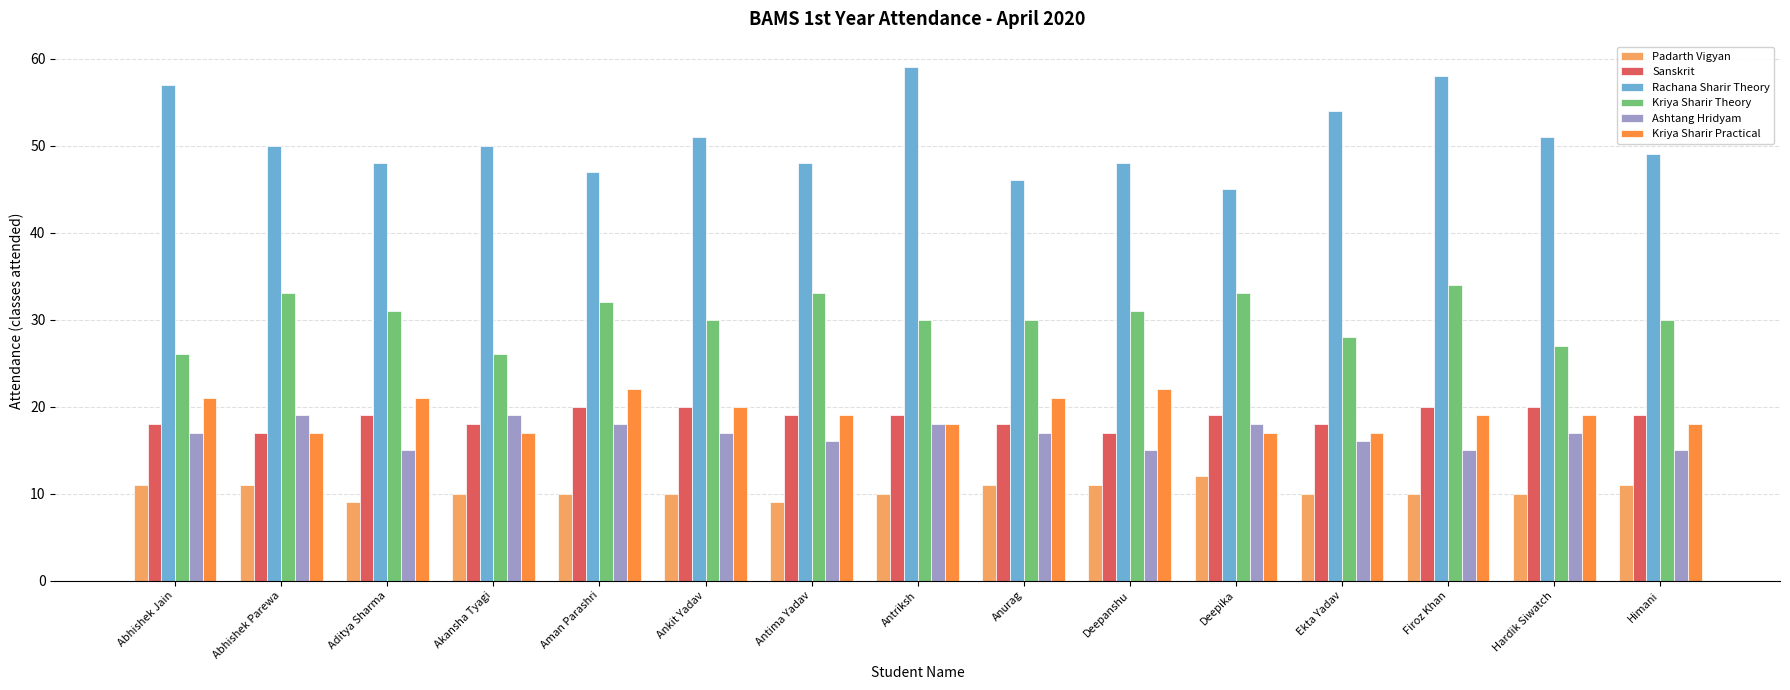

Count the Ashtang Hridyam values in the range 15 to 18.

13